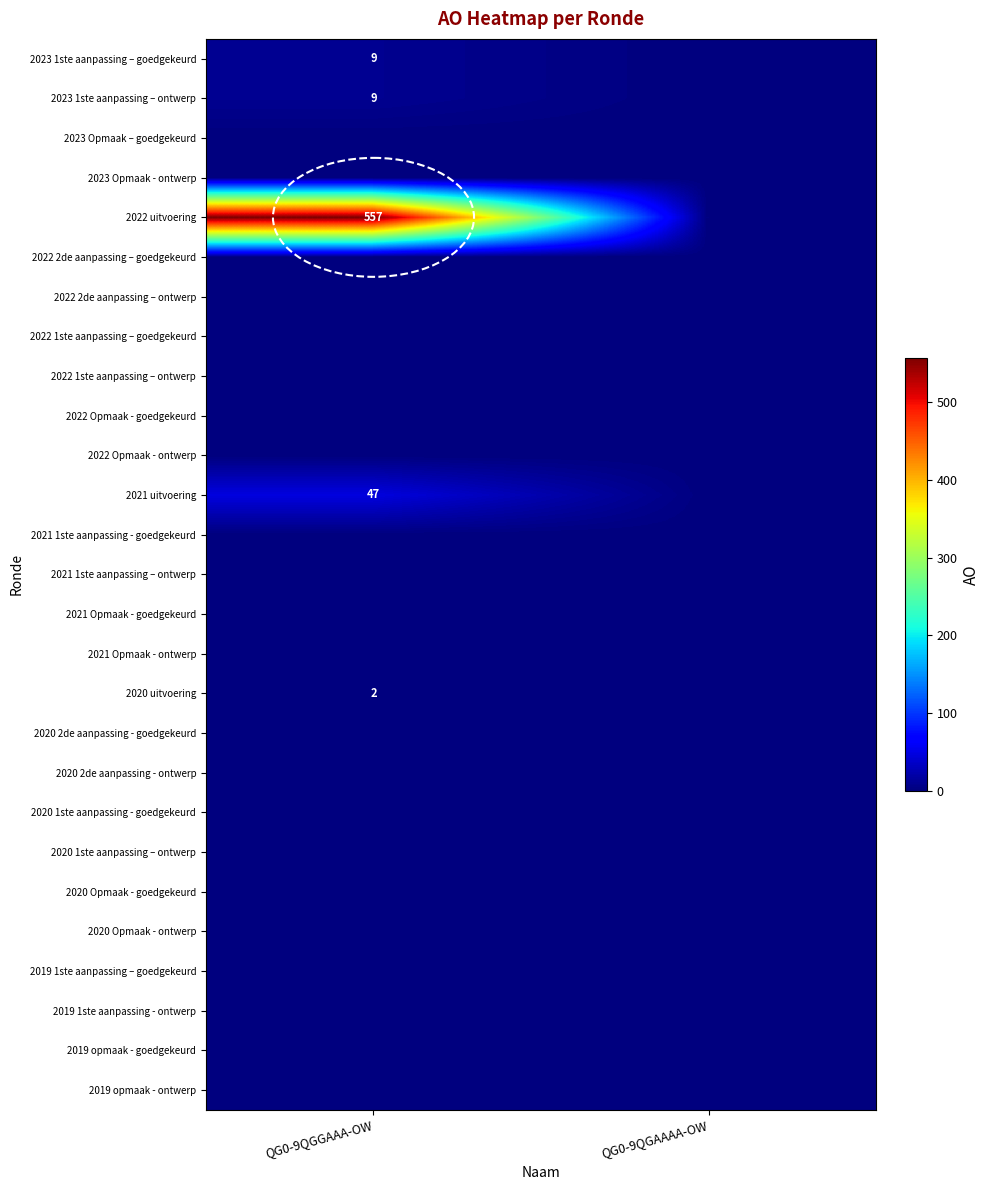

Is it true that 2023 1ste aanpassing – goedgekeurd equals 3 at QG0-9QGGAAA-OW?

False